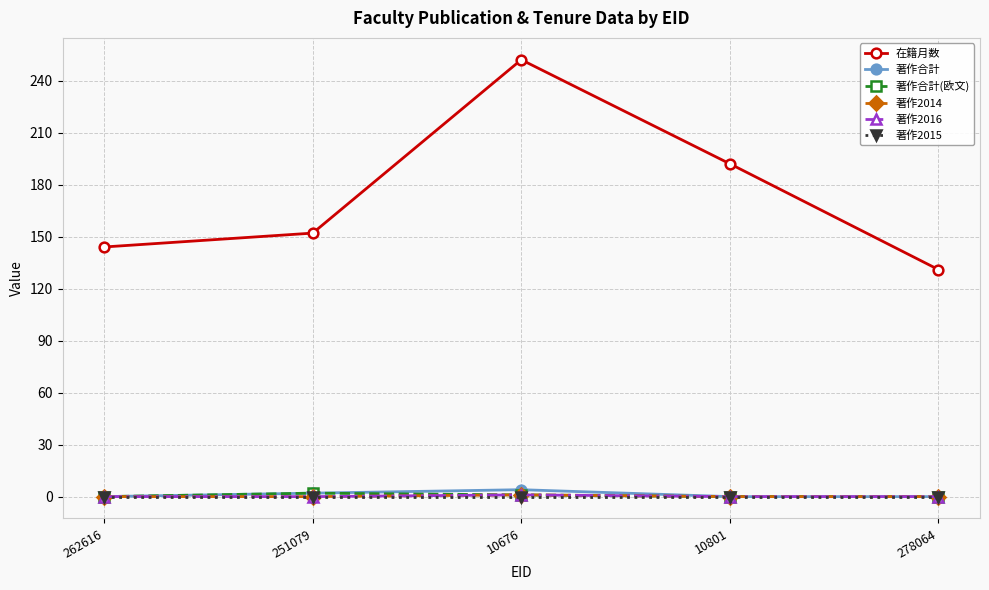

Reading right to left, list all the values displayed in this chart.

在籍月数: 131	192	252	152	144
著作合計: 0	0	4	2	0
著作合計(欧文): 0	0	1	2	0
著作2014: 0	0	1	0	0
著作2016: 0	0	1	0	0
著作2015: 0	0	0	0	0